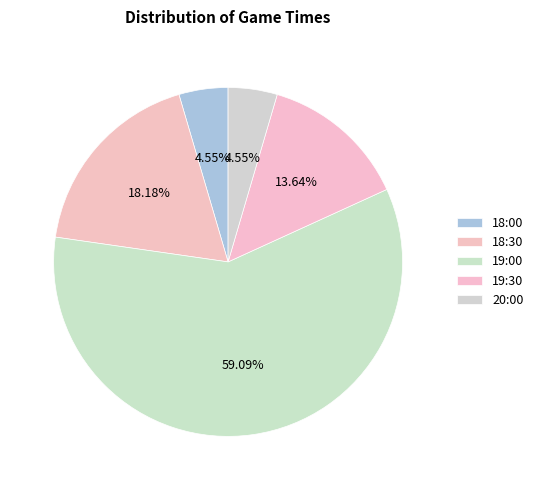

Approximately how many times larger is the value at 19:30 compared to 18:30?

0.8